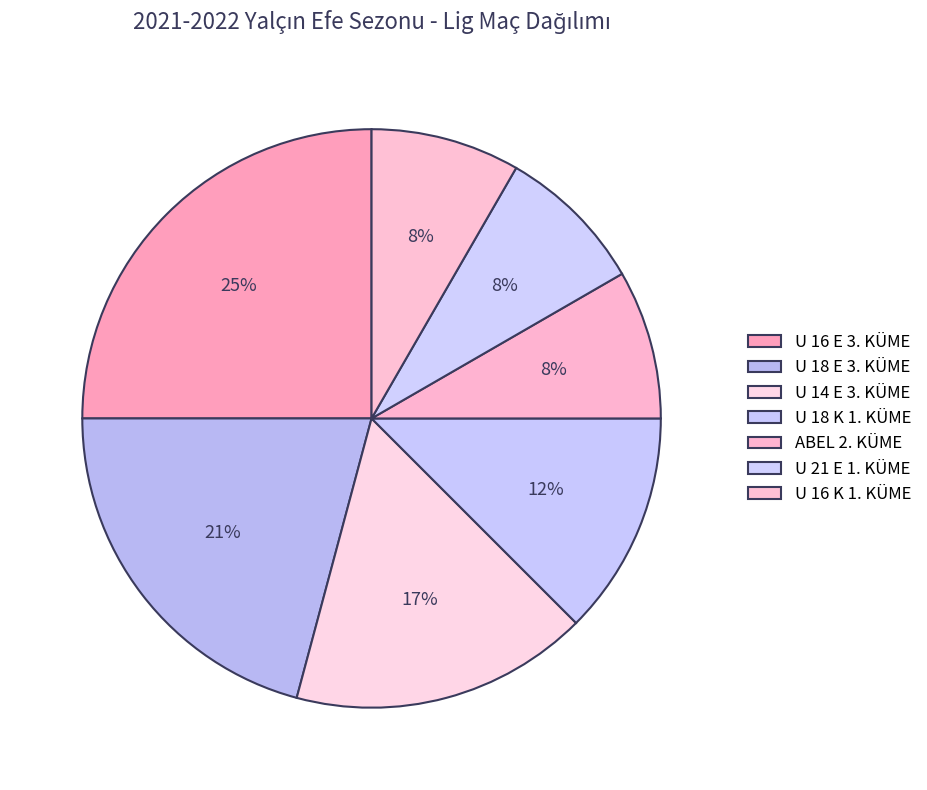

To the nearest percent, what percentage of the pie is U 16 E 3. KÜME?

25%